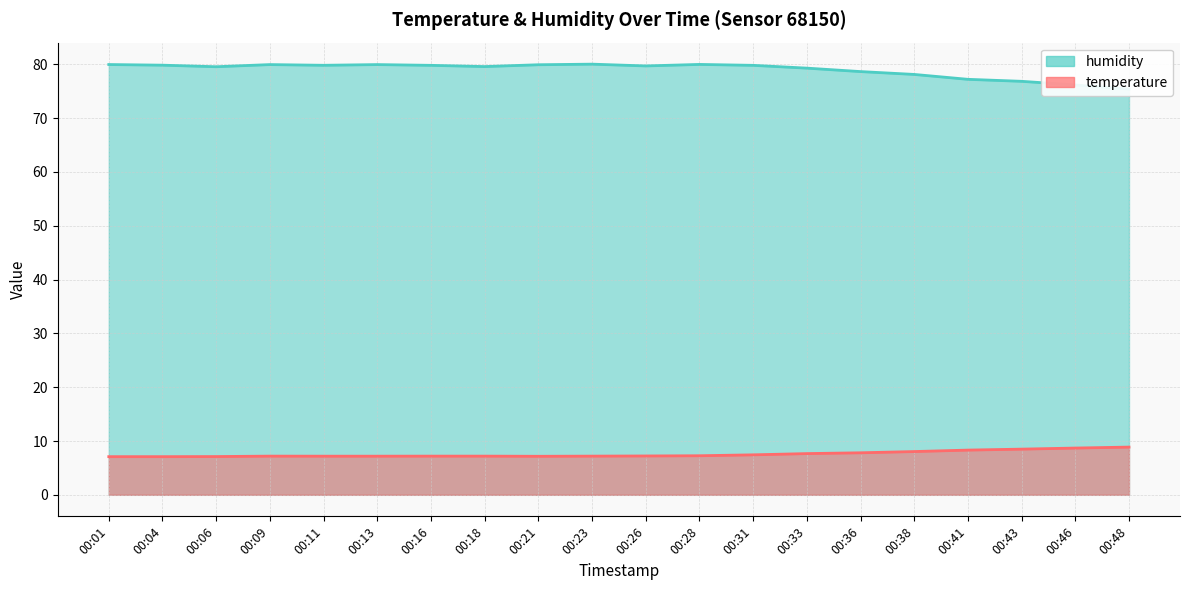

Count the number of categories in the chart.

20